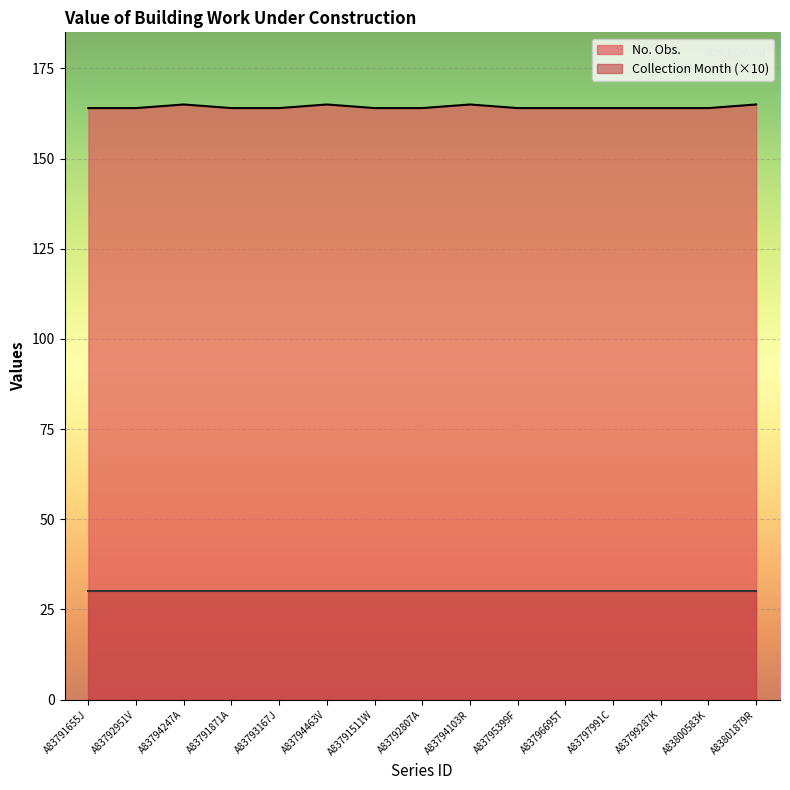

What is the value of the 8th point from the left?

164